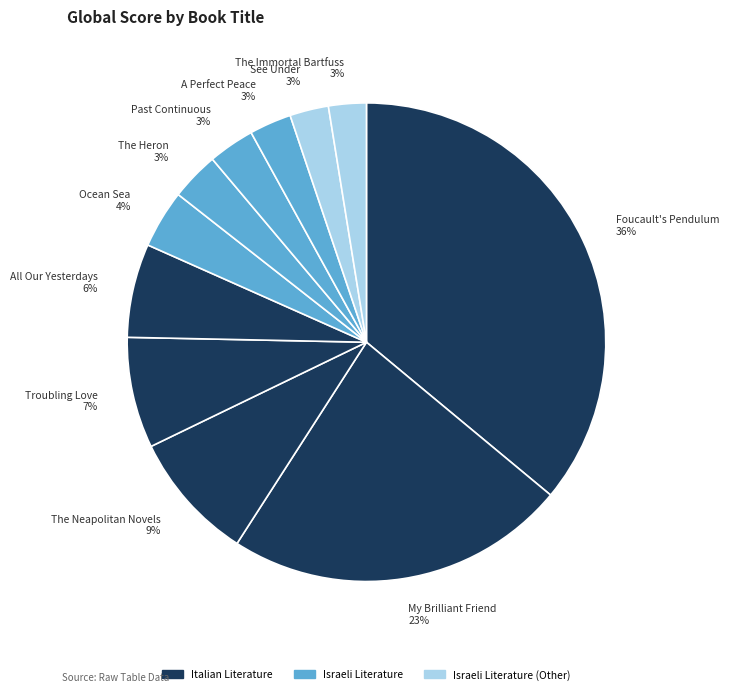

True or false: Foucault's Pendulum accounts for 36% of the total.

True